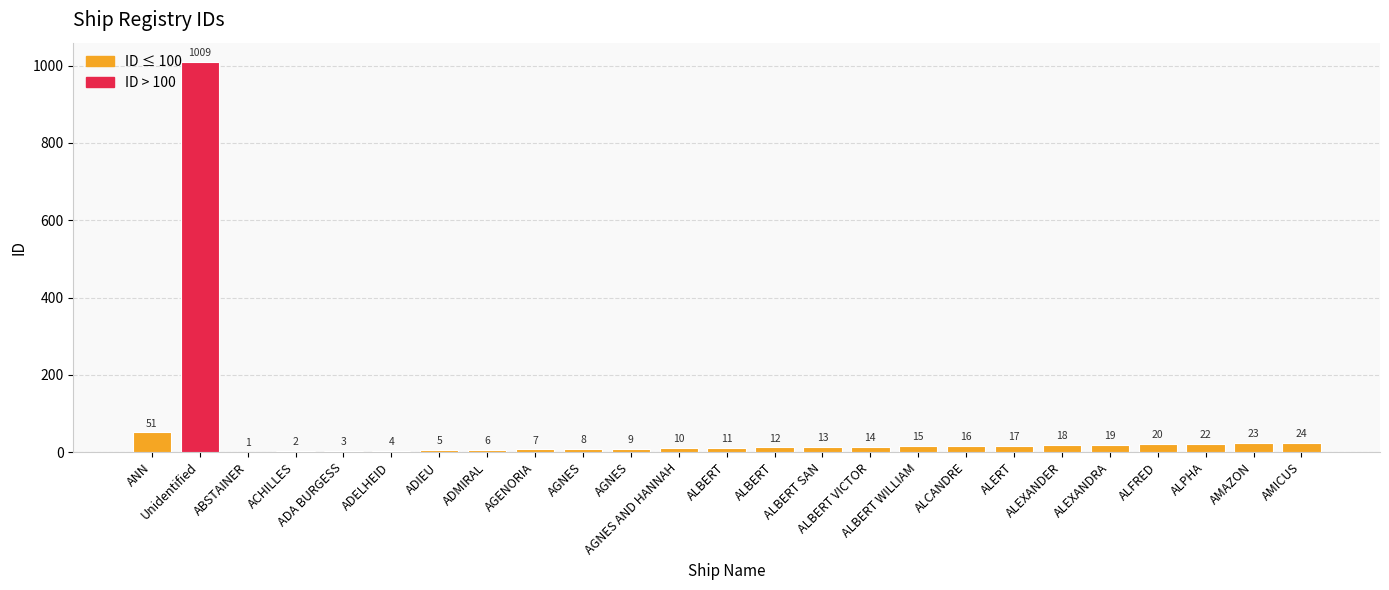

What is the change in value from ADA BURGESS to ALEXANDER?

+15